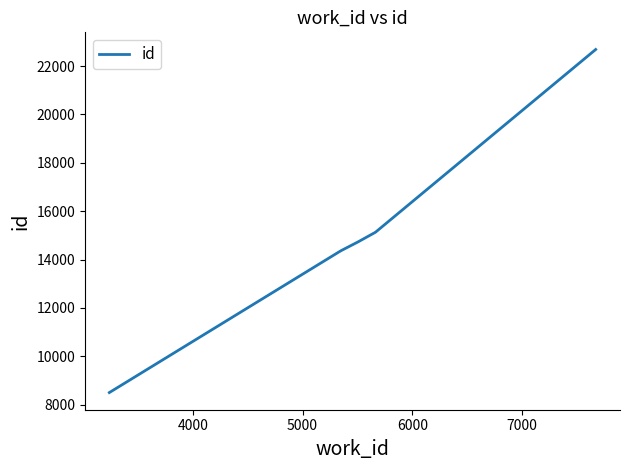

What is the average value?

14955